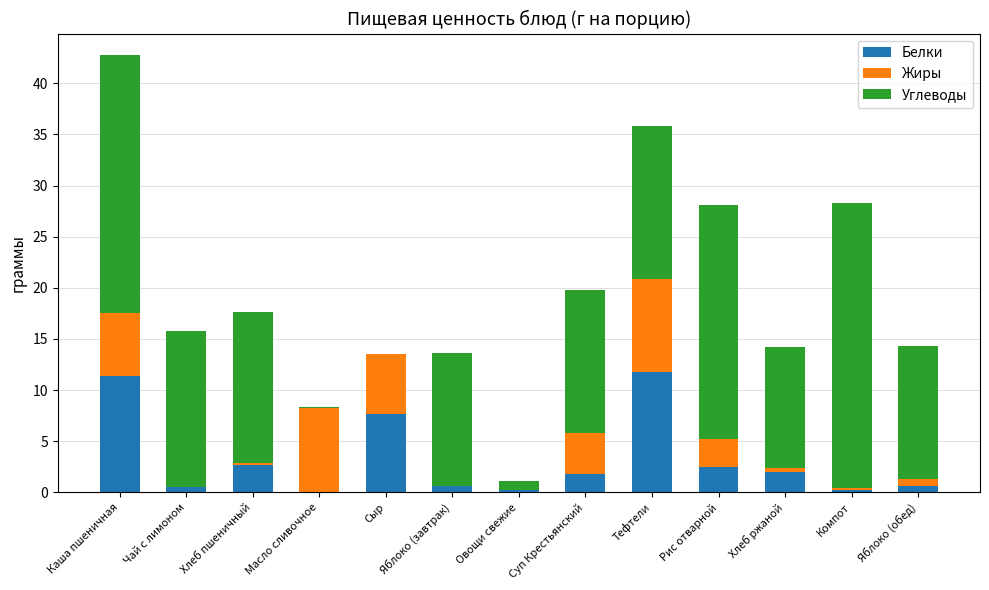

What is the highest value of the Белки series?

11.8